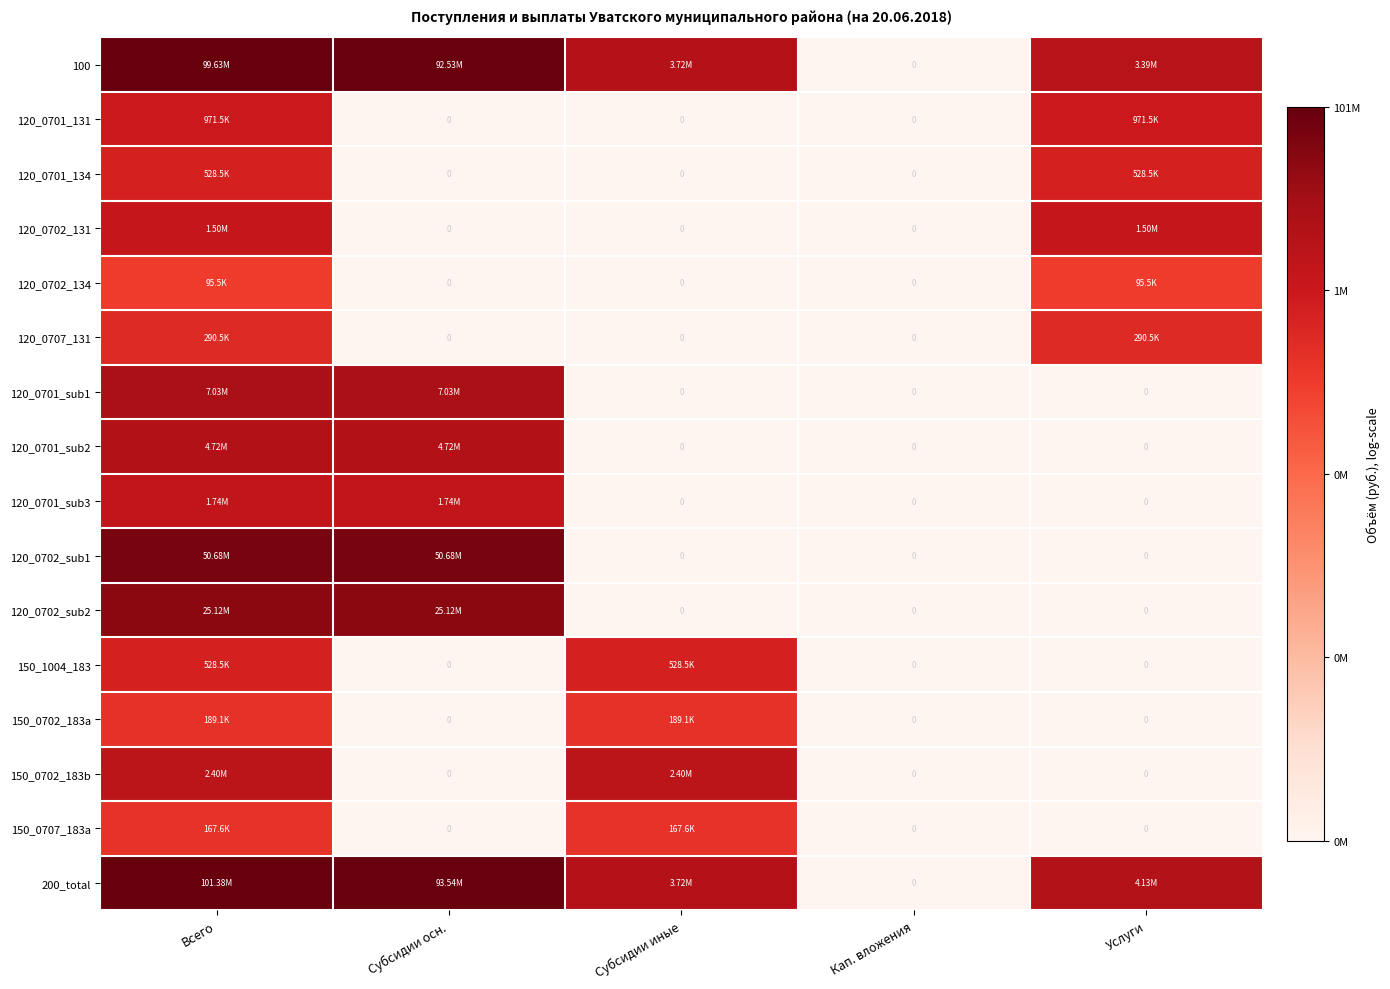

At how many categories does at least one series exceed 15?

4